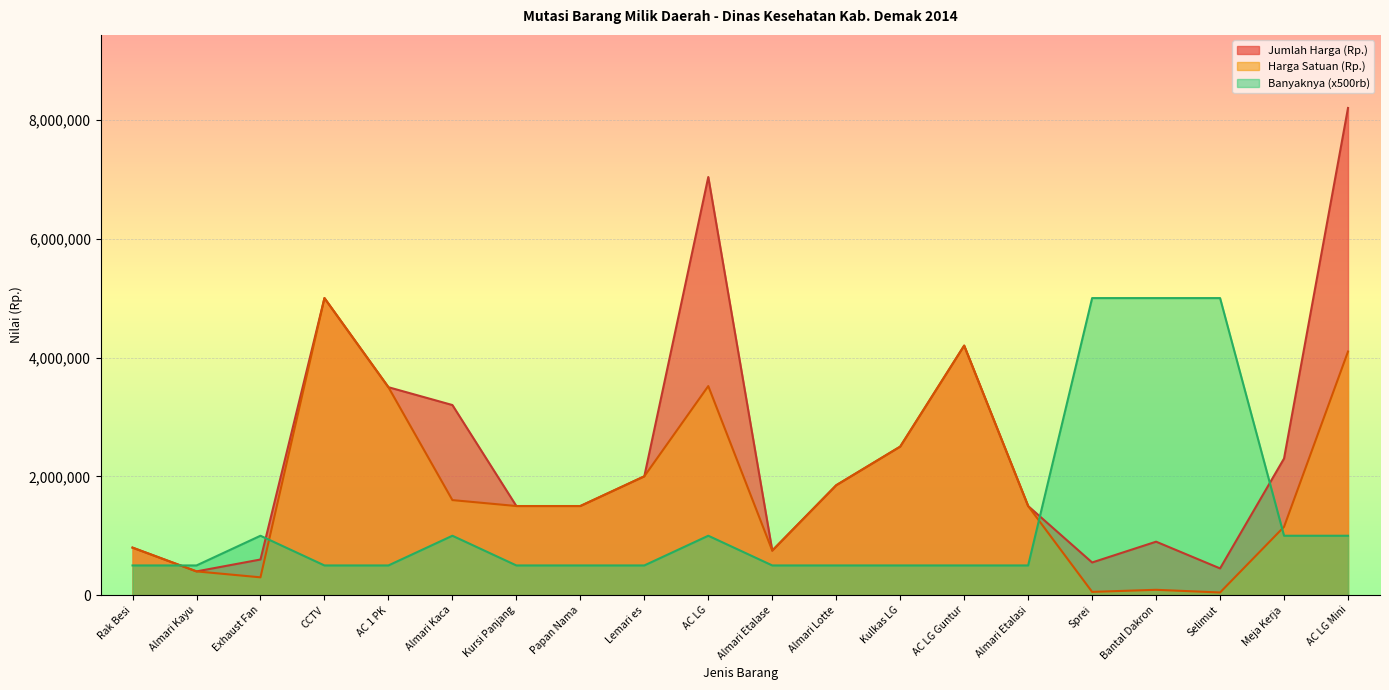

List the series in order of their peak value, lowest first.

Harga Satuan (Rp.), Banyaknya, Jumlah Harga (Rp.)